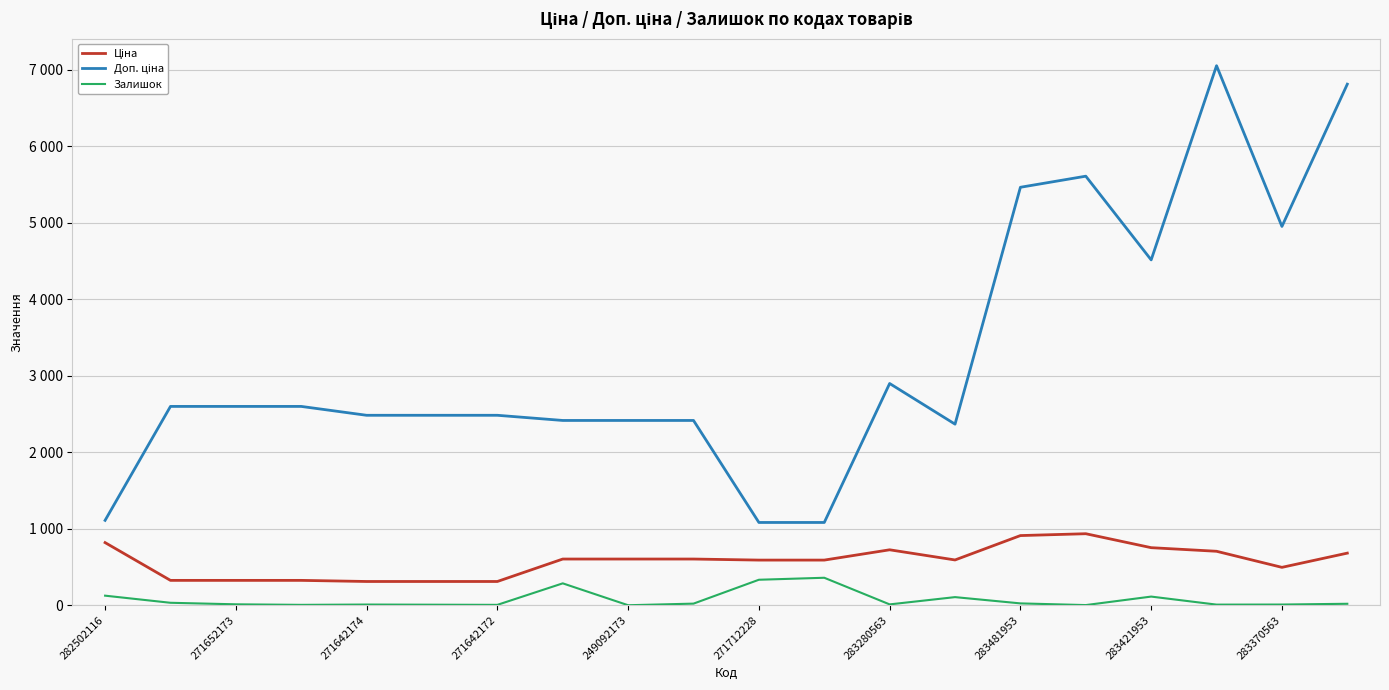

Does the chart display data point markers on the line(s)?

No